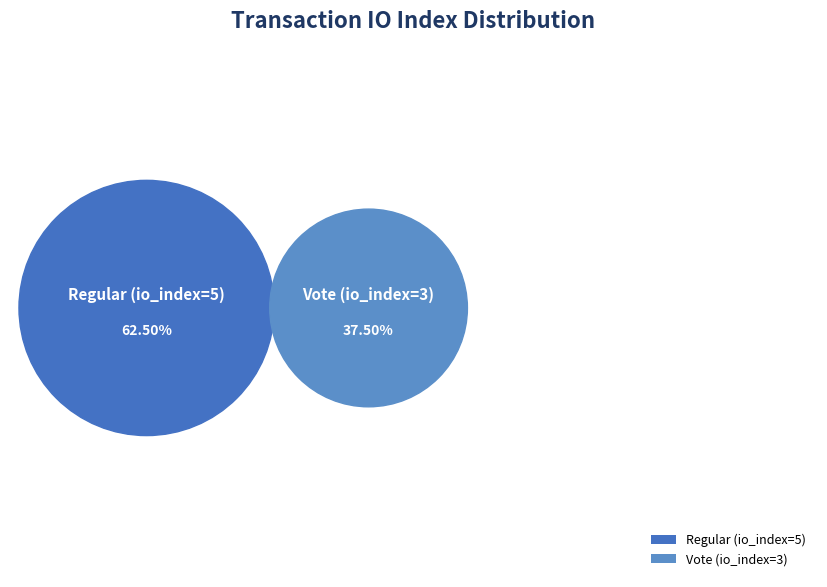

To the nearest percent, what percentage of the pie is Vote (io_index=3)?

38%